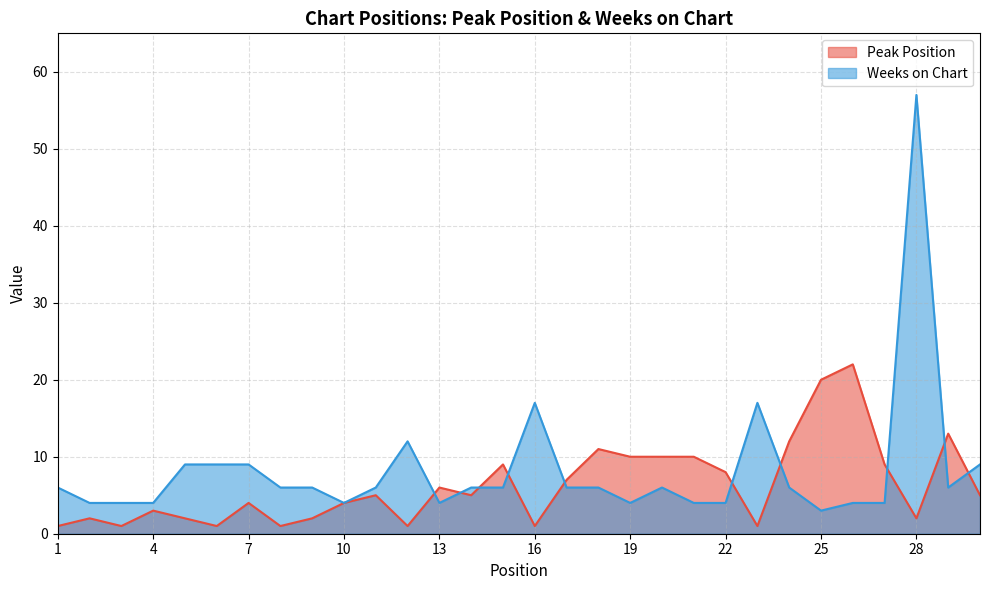

Reading left to right, what are all the values shown in this chart?

Peak Position: 1=1	2=2	3=1	4=3	5=2	6=1	7=4	8=1	9=2	10=4	11=5	12=1	13=6	14=5	15=9	16=1	17=7	18=11	19=10	20=10	21=10	22=8	23=1	24=12	25=20	26=22	27=9	28=2	29=13	30=5
Weeks on Chart: 1=6	2=4	3=4	4=4	5=9	6=9	7=9	8=6	9=6	10=4	11=6	12=12	13=4	14=6	15=6	16=17	17=6	18=6	19=4	20=6	21=4	22=4	23=17	24=6	25=3	26=4	27=4	28=57	29=6	30=9